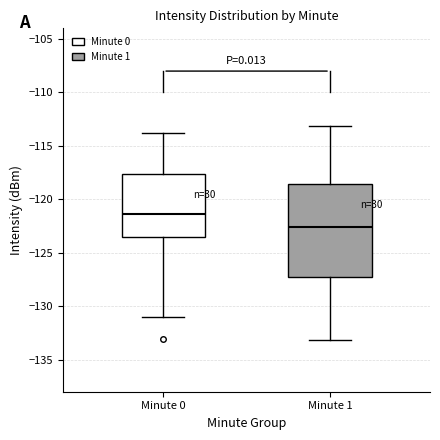

Reading left to right, transcribe this box plot: for each box, give where its median line is, the range the box spans, and where its two whiskers end, as read against the y-axis. The values are not printed on the chart, so give them approximately, as read against the axis.

Minute 0: median -121.5, box -123.5 to -117.5, whiskers -131.0 to -114.0
Minute 1: median -122.5, box -127.5 to -118.5, whiskers -133.0 to -113.0